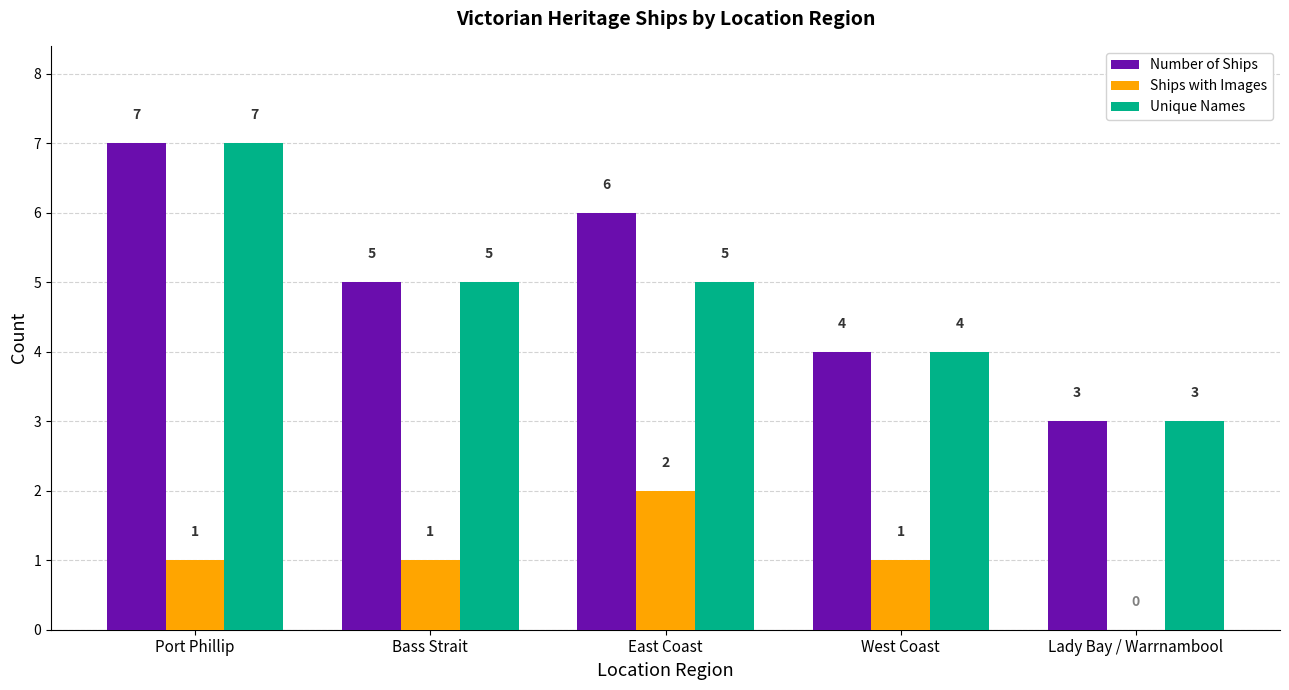

How many data points does each series have?

5